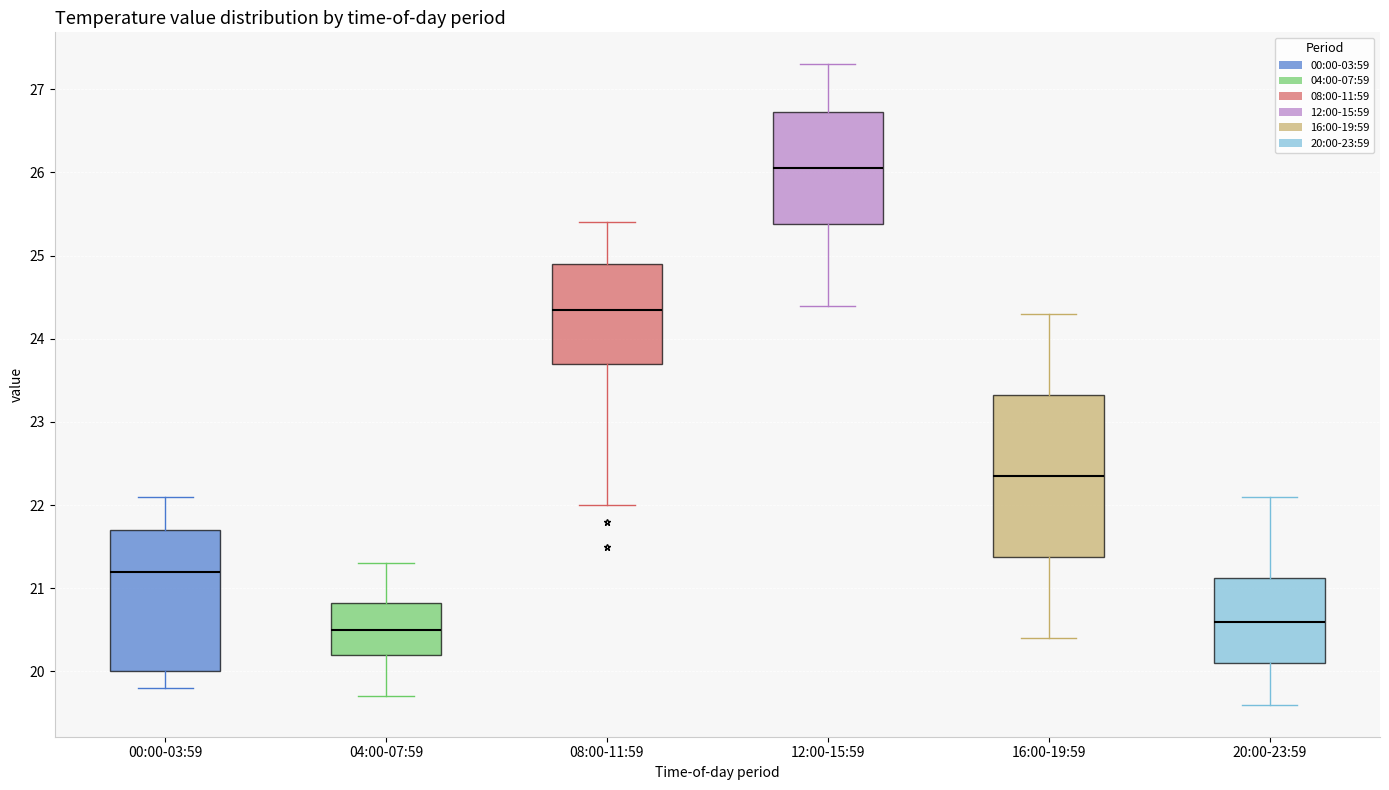

Where does the lower whisker of the box for 04:00-07:59 end on the y-axis? The values are not printed on the chart, so give them approximately, as read against the axis.

19.7